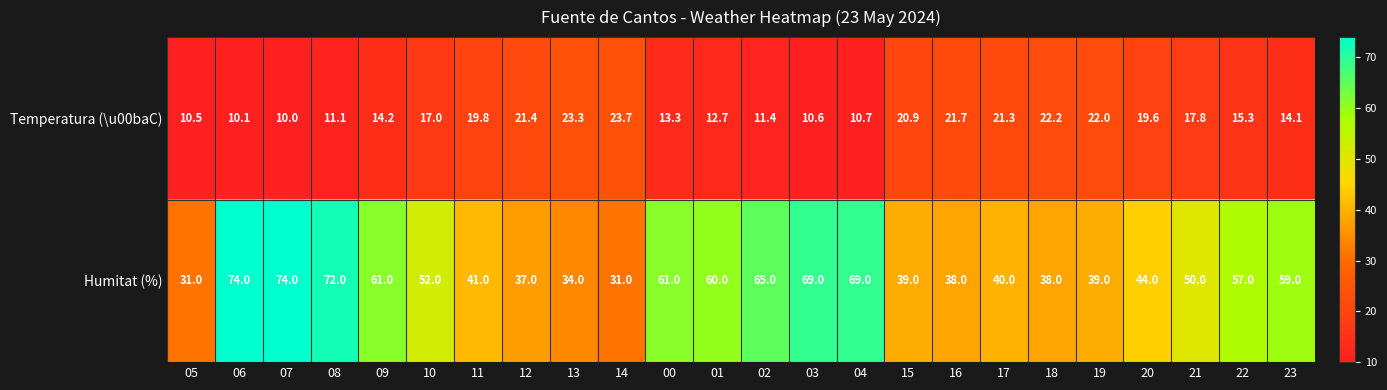

What is the sum of the Humitat (%) values at 03 and 17?

109.0